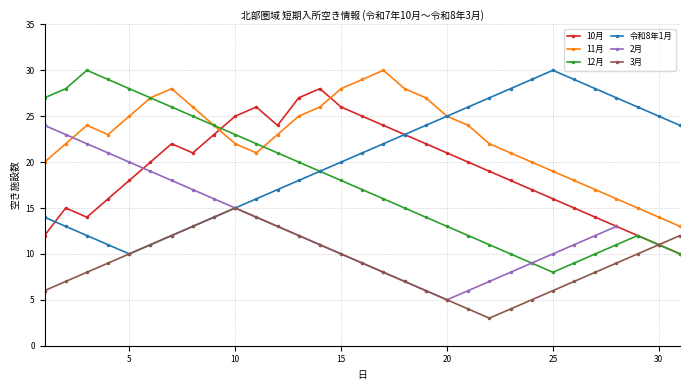

True or false: 11月 has more than 1 interior local peaks.

True